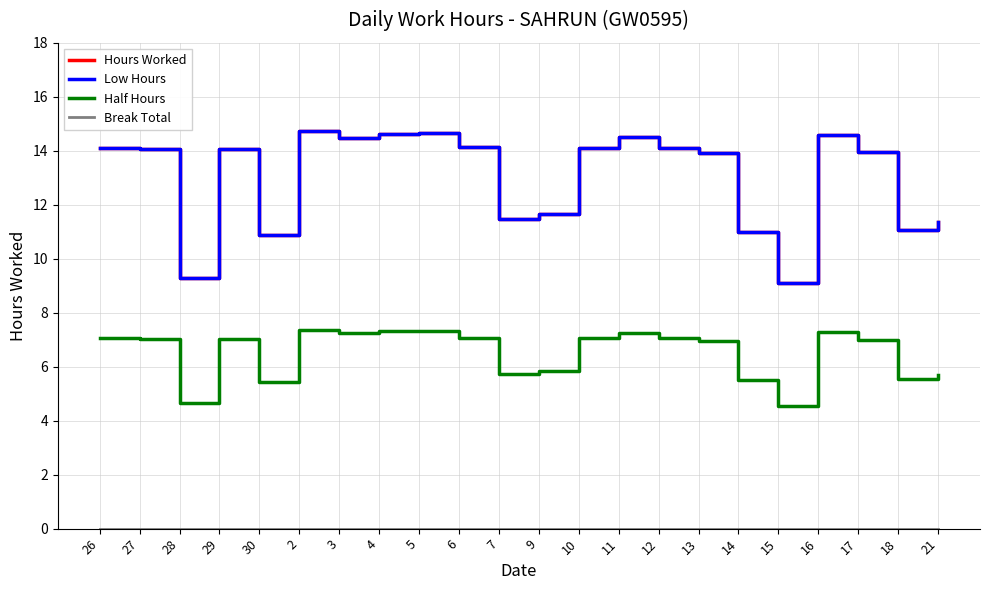

Which has a higher value, 11 or 27?

11